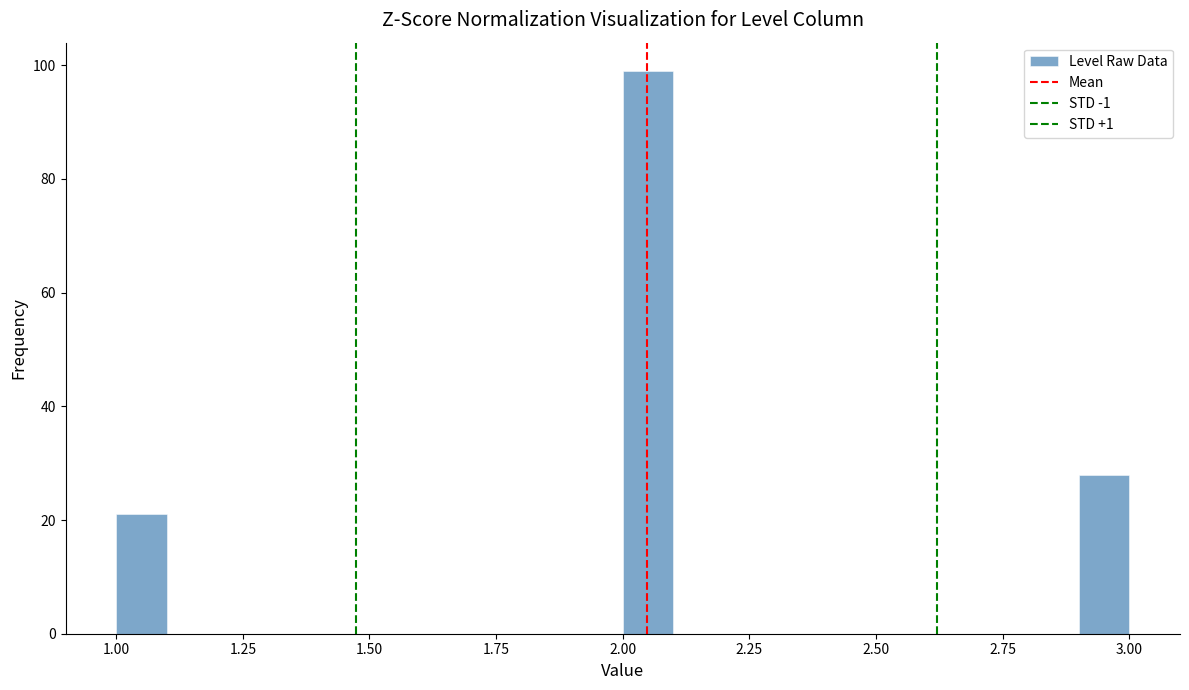

Around what value on the x-axis is the tallest bar? Give the approximate position of its centre, as read against the axis.

2.05